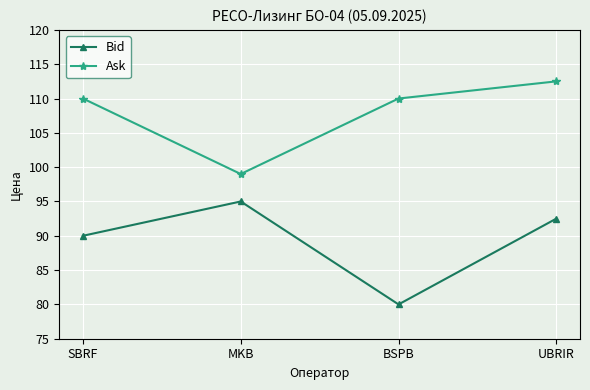

List the series in order of their peak value, lowest first.

Bid, Ask